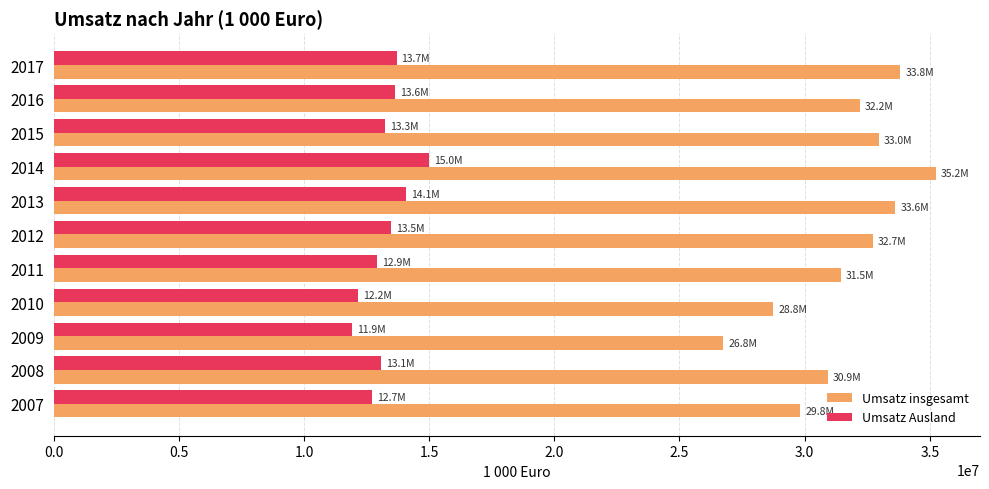

What is the difference between the highest and lowest values at 2012?

19234741.2